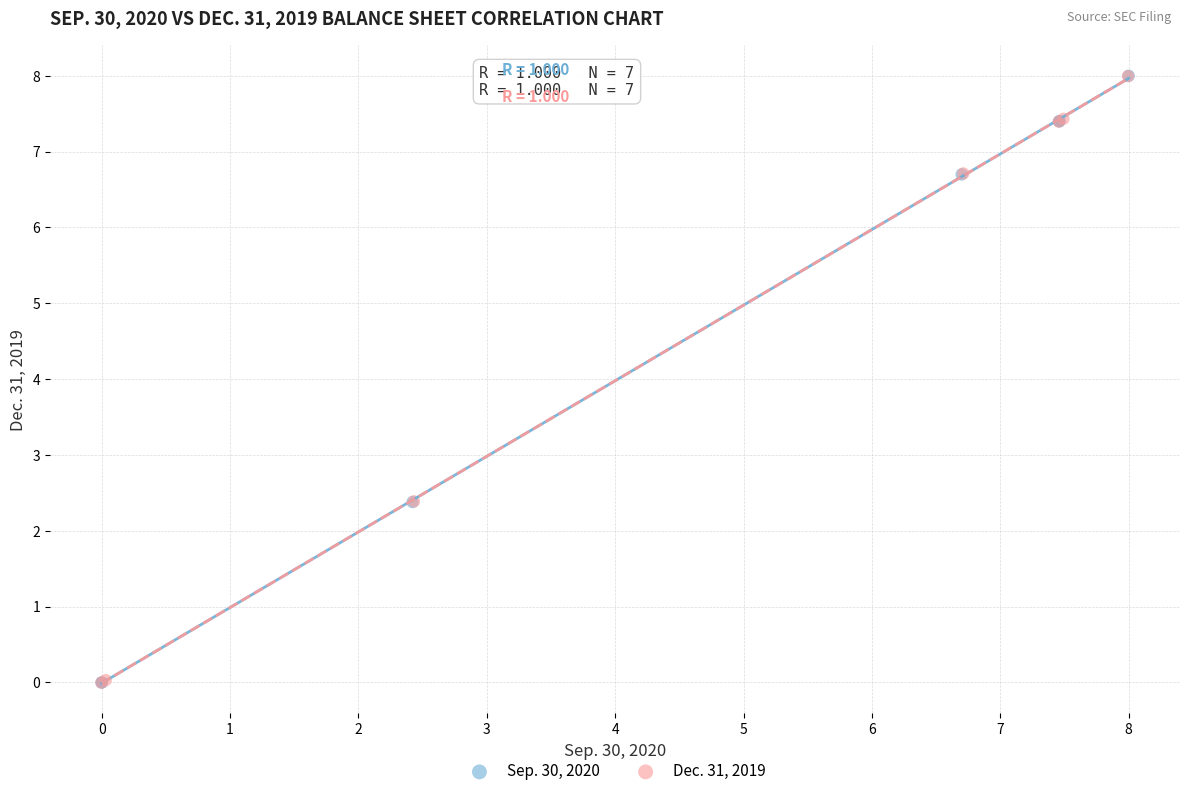

Which series has the largest Y range (max minus min)?

Sep. 30, 2020